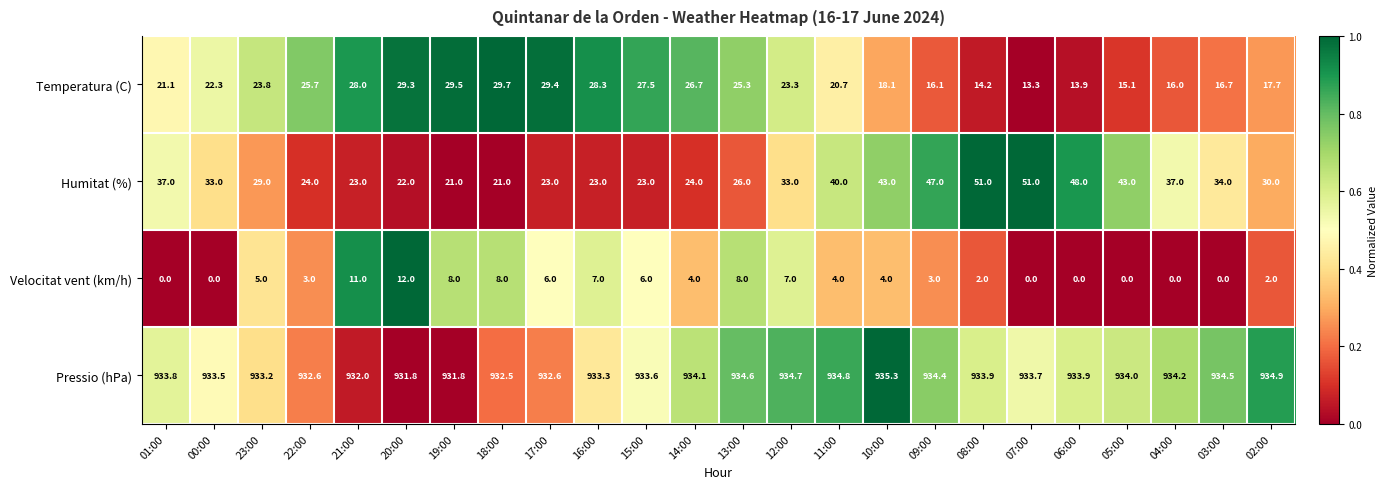

What is the spread (max minus min) of values at 09:00?

931.4